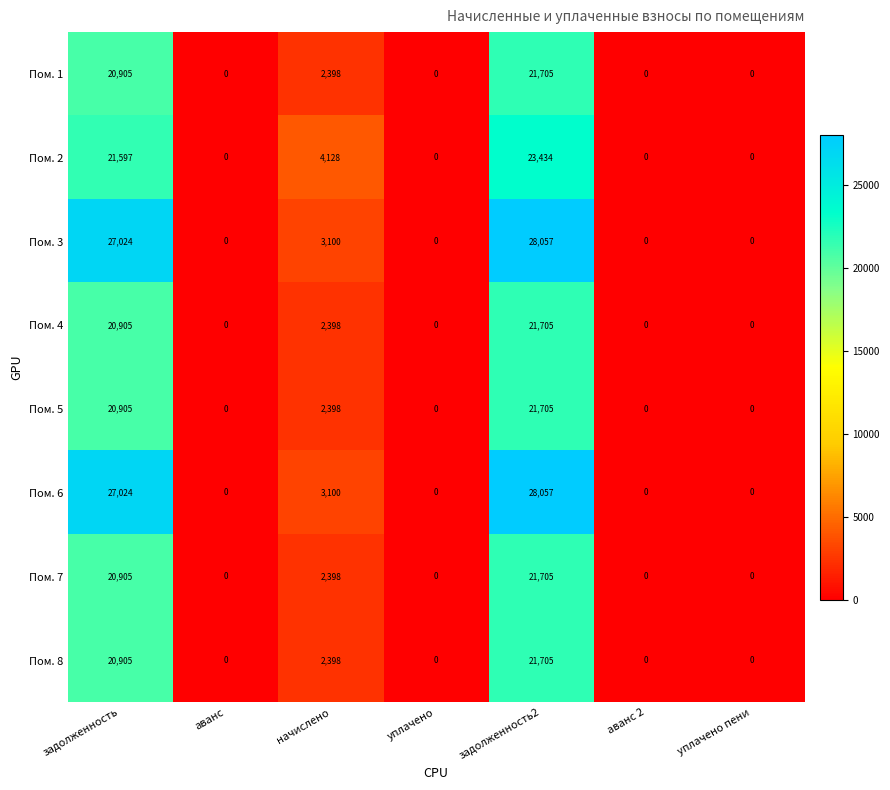

Count the number of data series in this chart.

8